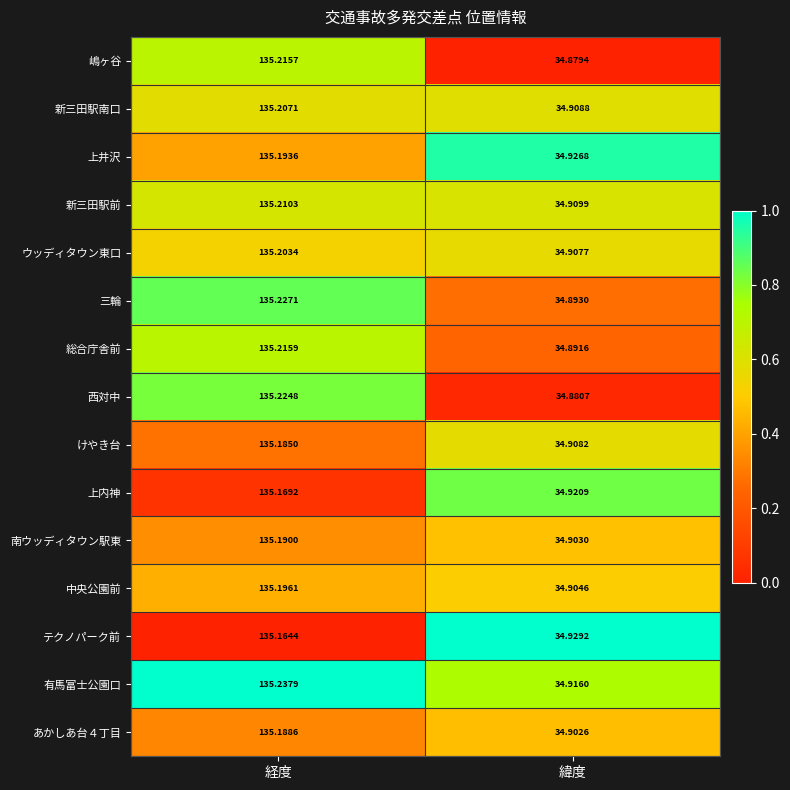

Which series has the largest total across all categories?

有馬富士公園口